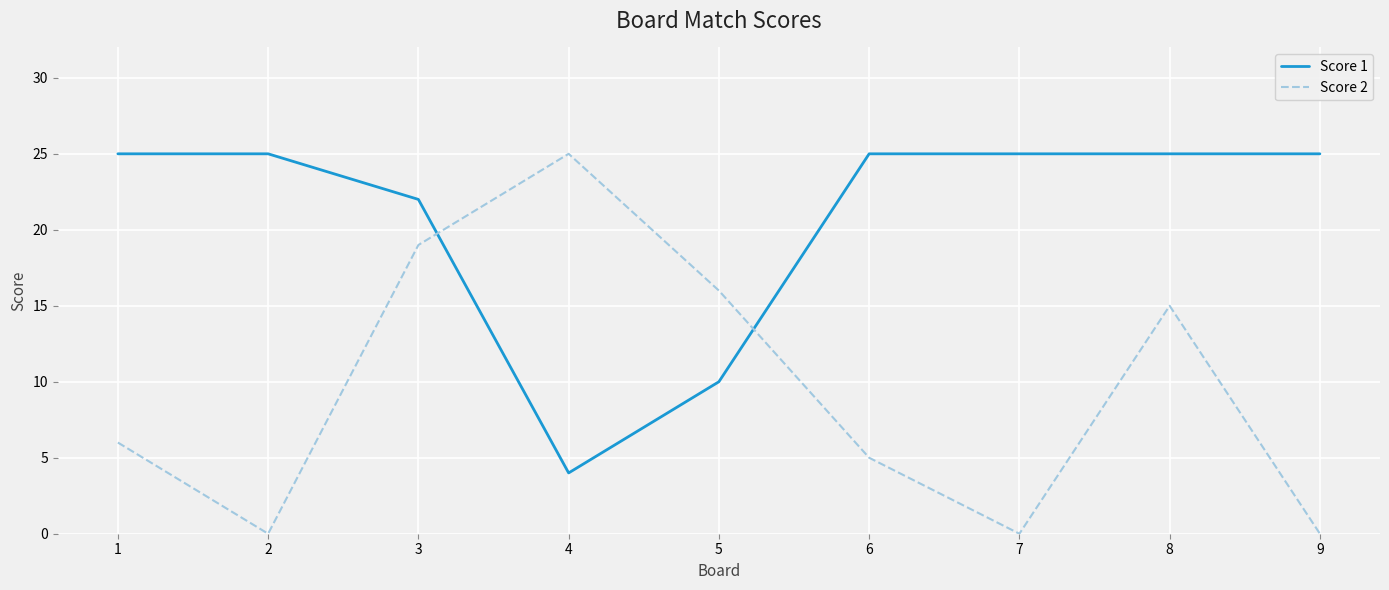

Reading left to right, extract all data points from this chart.

Score 1: 1=25	2=25	3=22	4=4	5=10	6=25	7=25	8=25	9=25
Score 2: 1=6	2=0	3=19	4=25	5=16	6=5	7=0	8=15	9=0